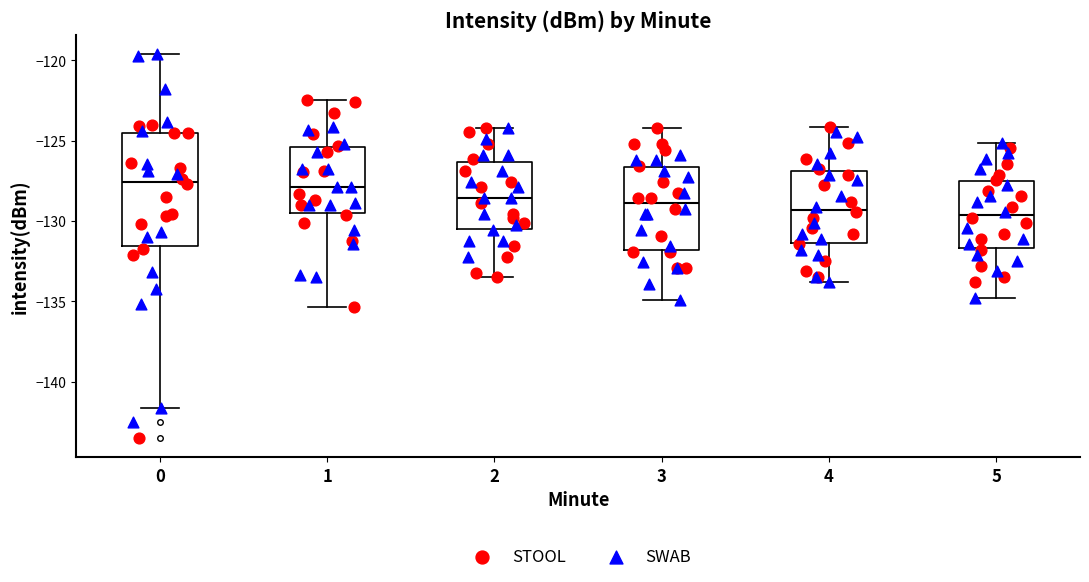

Where does the upper whisker of the box at x = 4 end on the y-axis? The values are not printed on the chart, so give them approximately, as read against the axis.

-124.0